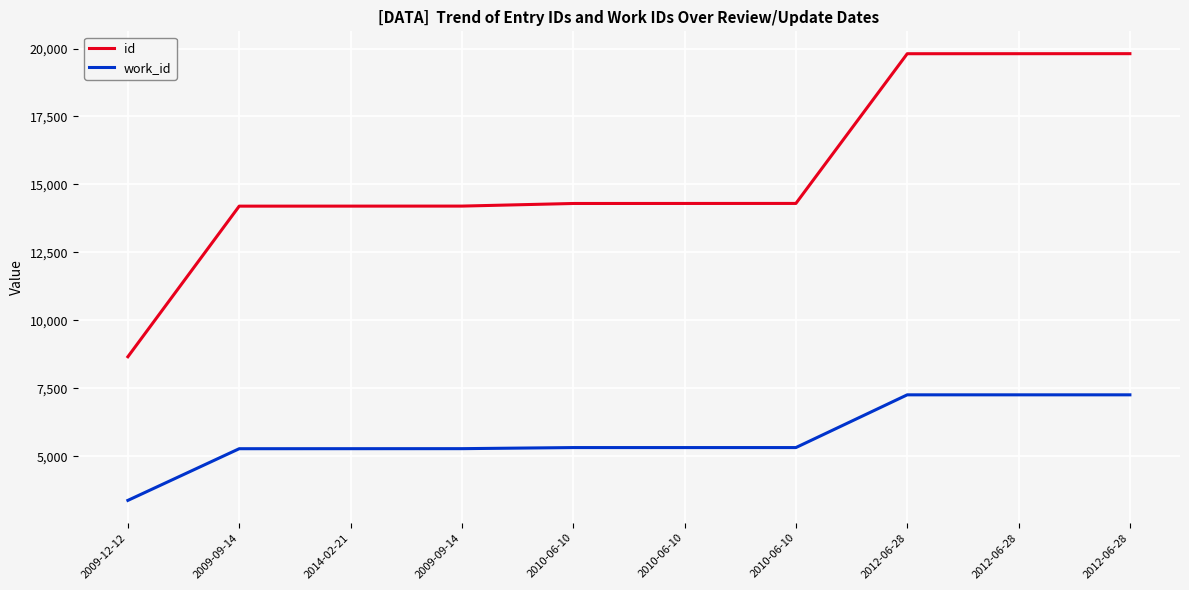

How many series are shown in this chart?

2